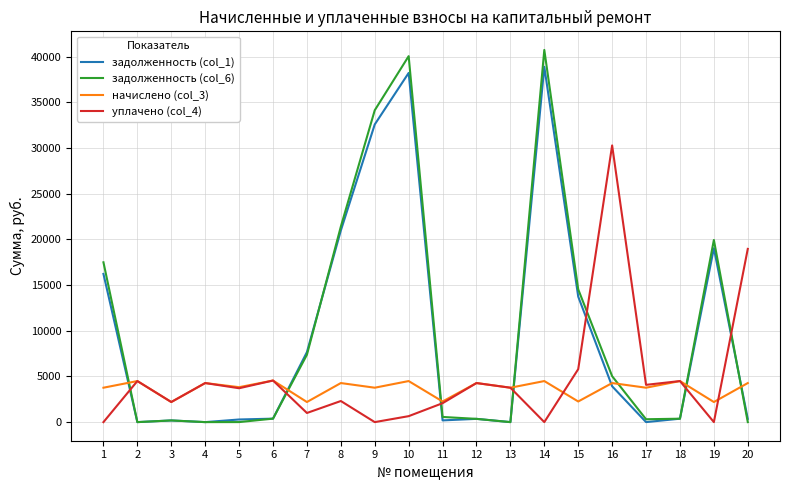

Which label corresponds to the largest value in the chart?

14